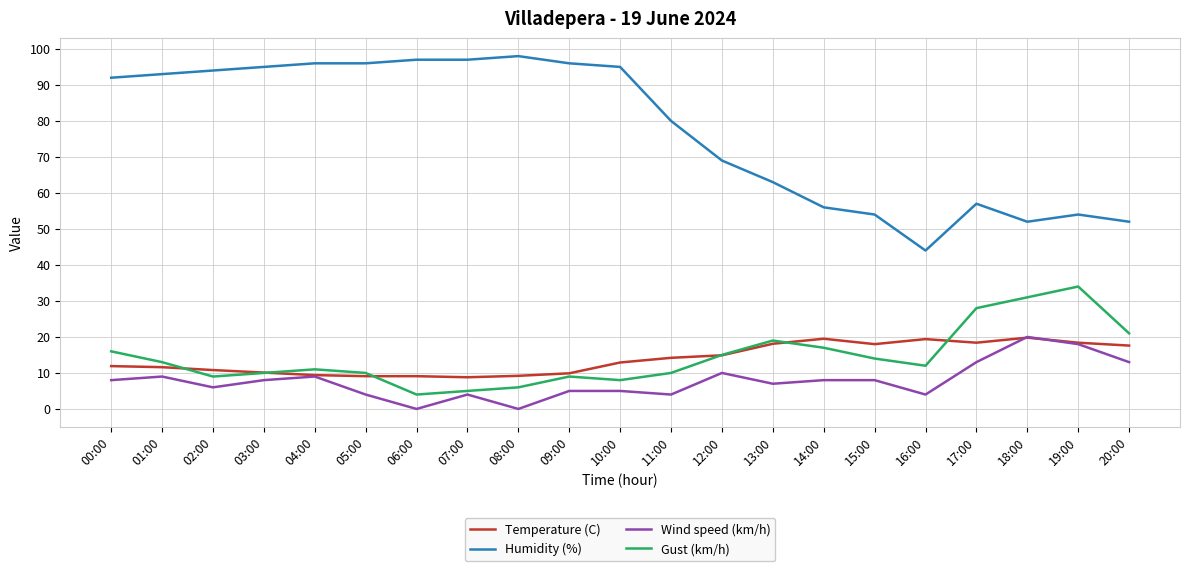

Which series has the largest range (max minus min)?

Humidity (%)